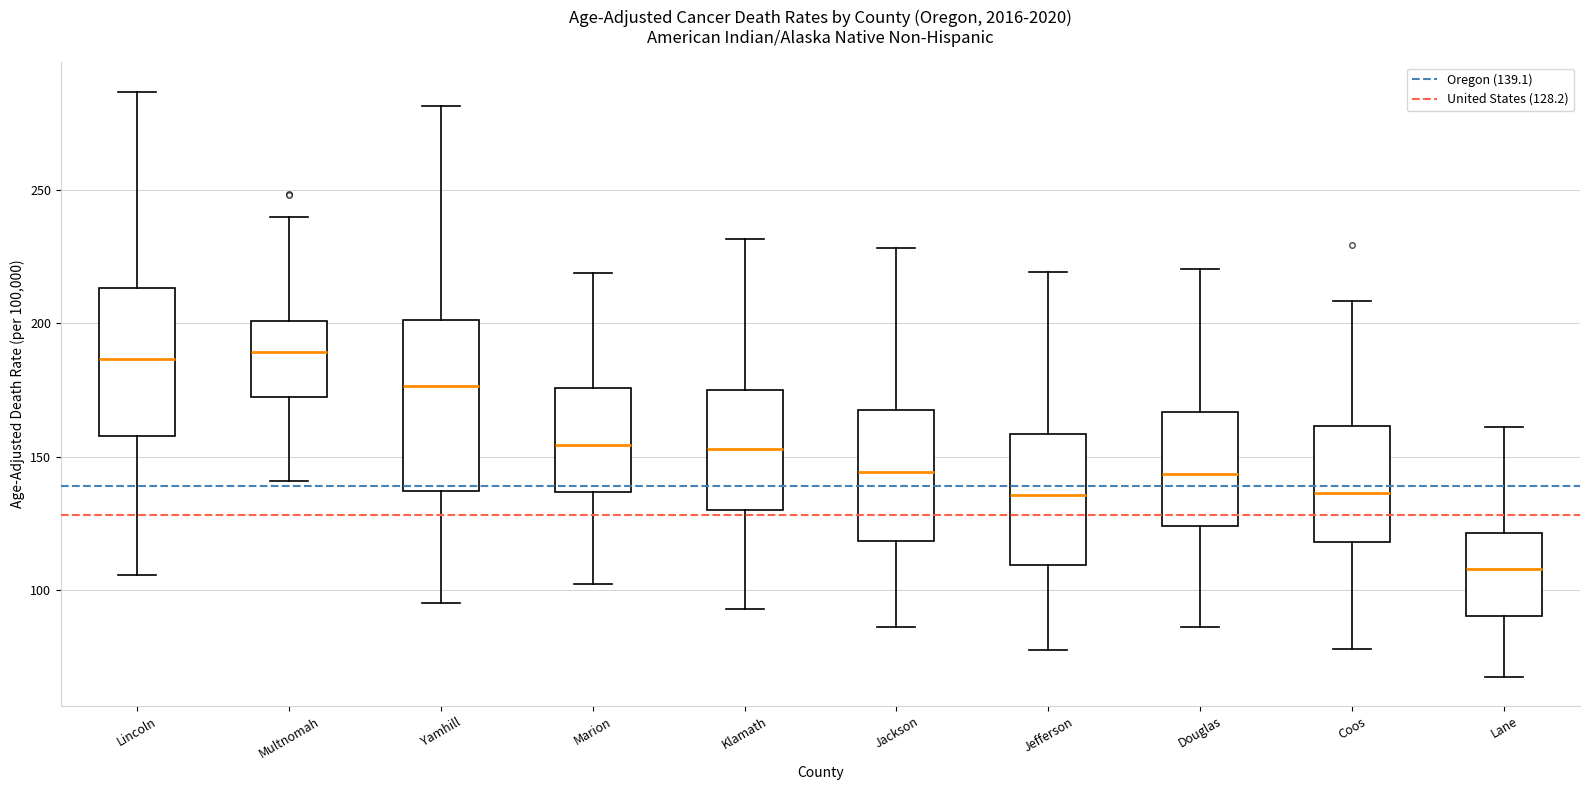

Reading left to right, transcribe this box plot: for each box, give where its median line is, the range the box spans, and where its two whiskers end, as read against the y-axis. The values are not printed on the chart, so give them approximately, as read against the axis.

Lincoln: median 185, box 160 to 215, whiskers 105 to 285
Multnomah: median 190, box 170 to 200, whiskers 140 to 240
Yamhill: median 175, box 135 to 200, whiskers 95 to 280
Marion: median 155, box 135 to 175, whiskers 100 to 220
Klamath: median 155, box 130 to 175, whiskers 95 to 230
Jackson: median 145, box 120 to 170, whiskers 85 to 230
Jefferson: median 135, box 110 to 160, whiskers 80 to 220
Douglas: median 145, box 125 to 165, whiskers 85 to 220
Coos: median 135, box 120 to 160, whiskers 80 to 210
Lane: median 110, box 90 to 120, whiskers 70 to 160